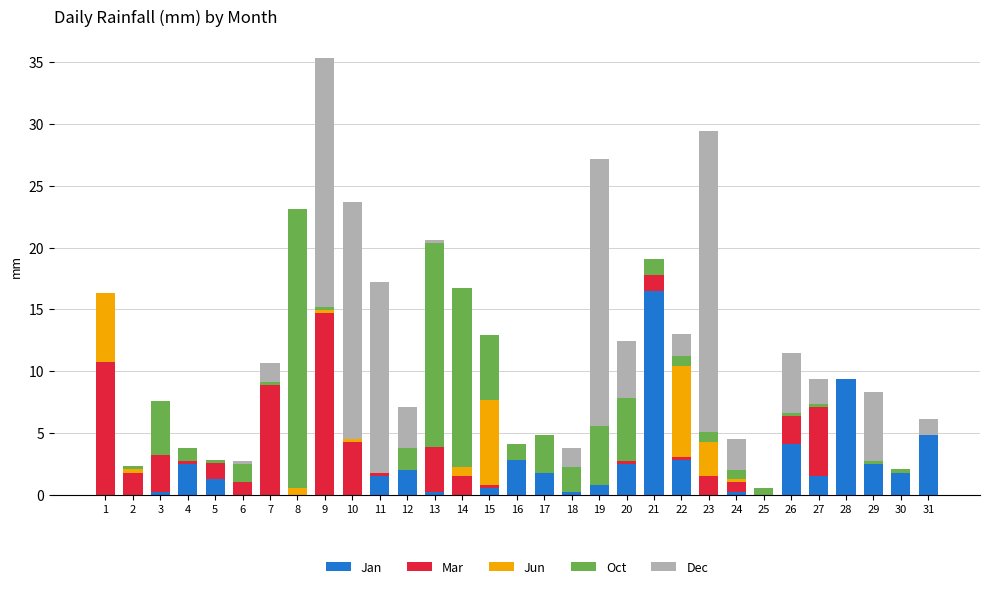

What are all the series names shown in the legend?

Jan, Mar, Jun, Oct, Dec